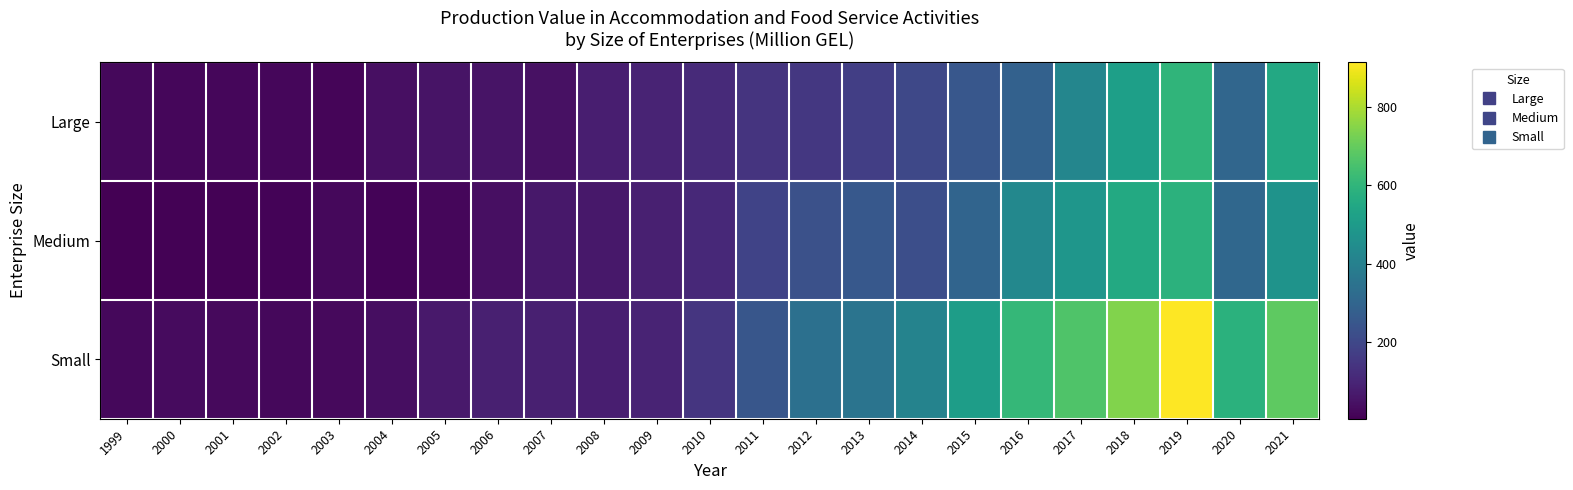

Reading right to left, list all the values displayed in this chart.

Large: 2021=551.5	2020=305.1	2019=599.3	2018=516.6	2017=420.4	2016=286.1	2015=251.6	2014=202.7	2013=173.8	2012=150.0	2011=140.6	2010=110.9	2009=94.5	2008=81.4	2007=45.2	2006=51.2	2005=50.1	2004=40.4	2003=17.3	2002=20.2	2001=18.8	2000=20.4	1999=23.9
Medium: 2021=471.9	2020=309.0	2019=588.1	2018=556.7	2017=482.2	2016=427.8	2015=295.3	2014=221.0	2013=252.8	2012=228.9	2011=185.3	2010=110.4	2009=82.2	2008=62.4	2007=62.9	2006=42.8	2005=19.5	2004=11.2	2003=22.8	2002=13.5	2001=9.7	2000=7.7	1999=3.9
Small: 2021=689.2	2020=583.5	2019=913.6	2018=742.8	2017=661.9	2016=611.4	2015=510.2	2014=409.1	2013=353.0	2012=339.8	2011=248.1	2010=144.3	2009=94.8	2008=81.9	2007=85.4	2006=83.4	2005=65.0	2004=36.7	2003=28.0	2002=24.3	2001=27.0	2000=31.2	1999=24.4